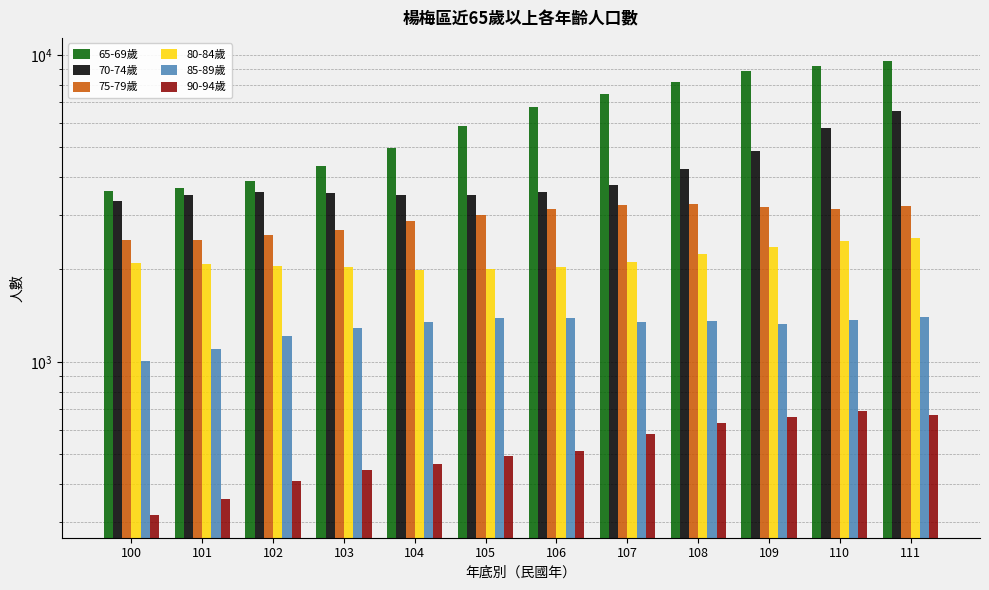

Reading left to right, transcribe all the data shown in this chart.

65-69歲: 100=3610	101=3675	102=3895	103=4349	104=4970	105=5878	106=6753	107=7463	108=8136	109=8835	110=9196	111=9574
70-74歲: 100=3352	101=3491	102=3579	103=3560	104=3505	105=3488	106=3571	107=3771	108=4236	109=4872	110=5765	111=6574
75-79歲: 100=2485	101=2496	102=2586	103=2697	104=2865	105=3015	106=3150	107=3240	108=3278	109=3190	110=3150	111=3217
80-84歲: 100=2094	101=2088	102=2045	103=2030	104=1989	105=2004	106=2040	107=2117	108=2243	109=2365	110=2470	111=2529
85-89歲: 100=1003	101=1104	102=1217	103=1292	104=1348	105=1385	106=1389	107=1350	108=1359	109=1325	110=1373	111=1395
90-94歲: 100=317	101=358	102=408	103=445	104=466	105=495	106=513	107=584	108=633	109=662	110=693	111=673